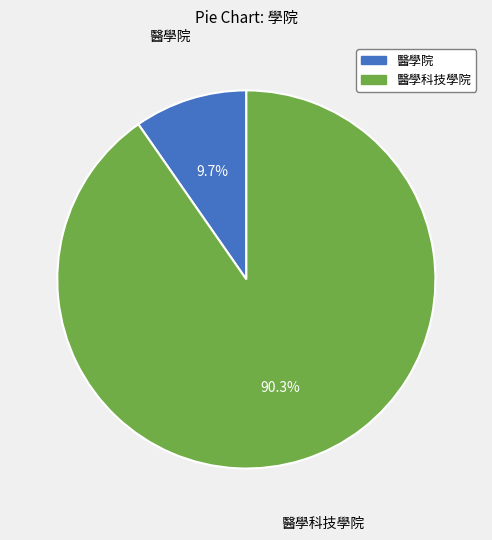

Does 醫學院 account for over 50% of the chart?

No